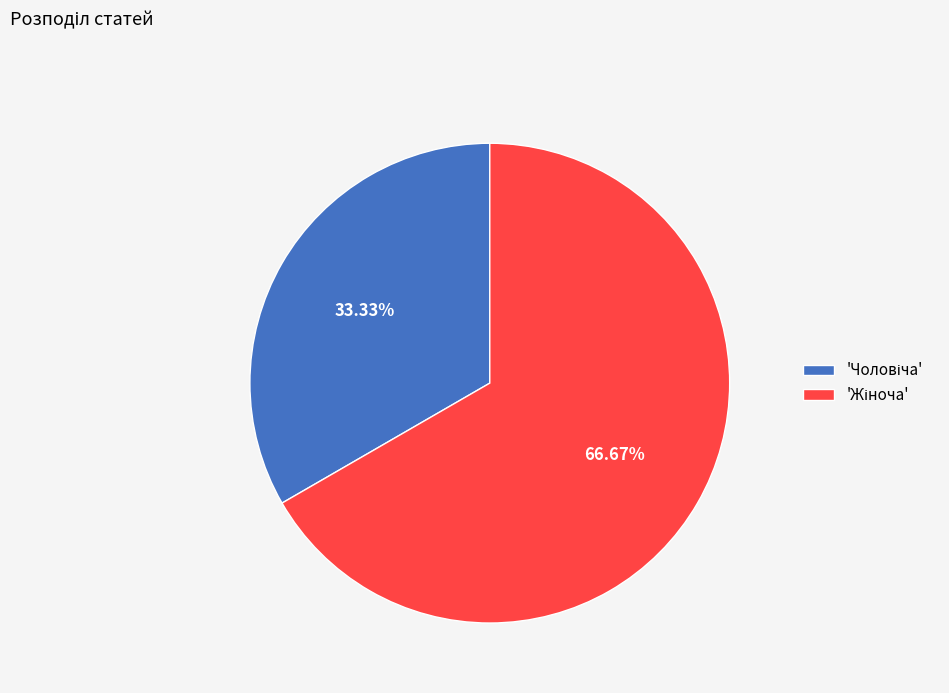

Is there a majority slice in this chart?

Yes